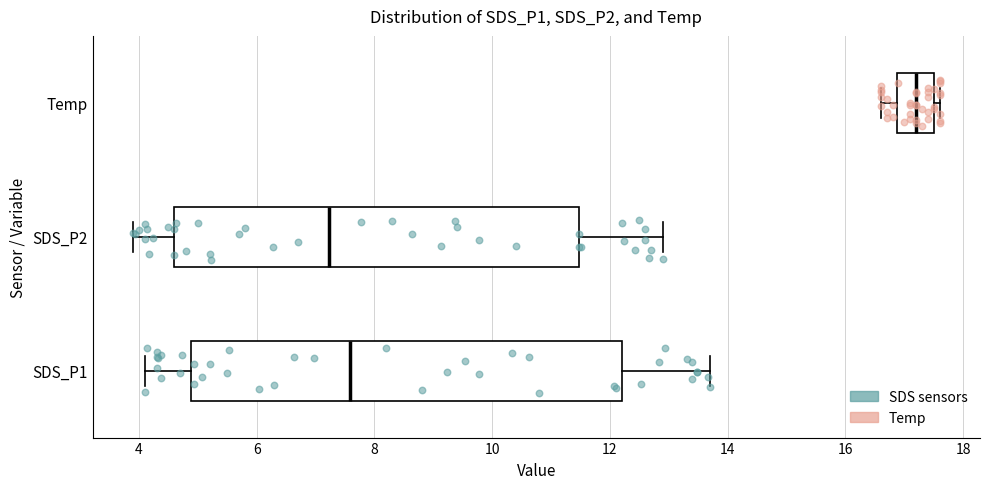

Where is the left edge of the box for SDS_P1 on the x-axis? The values are not printed on the chart, so give them approximately, as read against the axis.

4.8